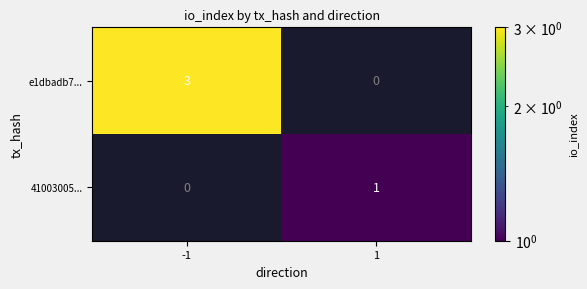

The value of e1dbadb7... at -1 is 5. True or false?

False